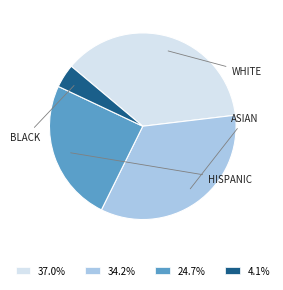

Do 4.1% and 34.2% together represent more than half of the pie?

No